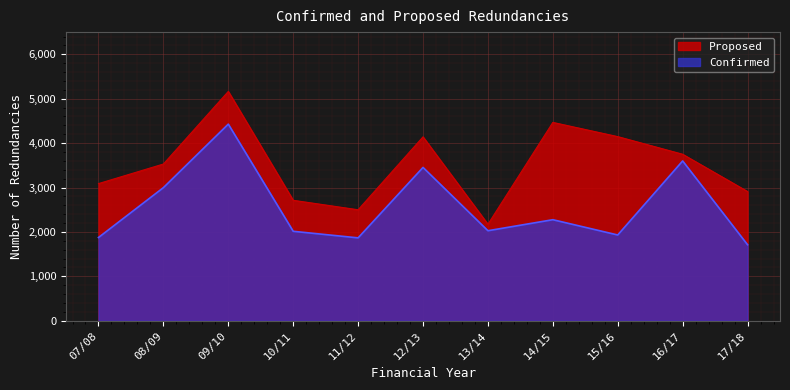

What is the total value across all series at 07/08?

4964